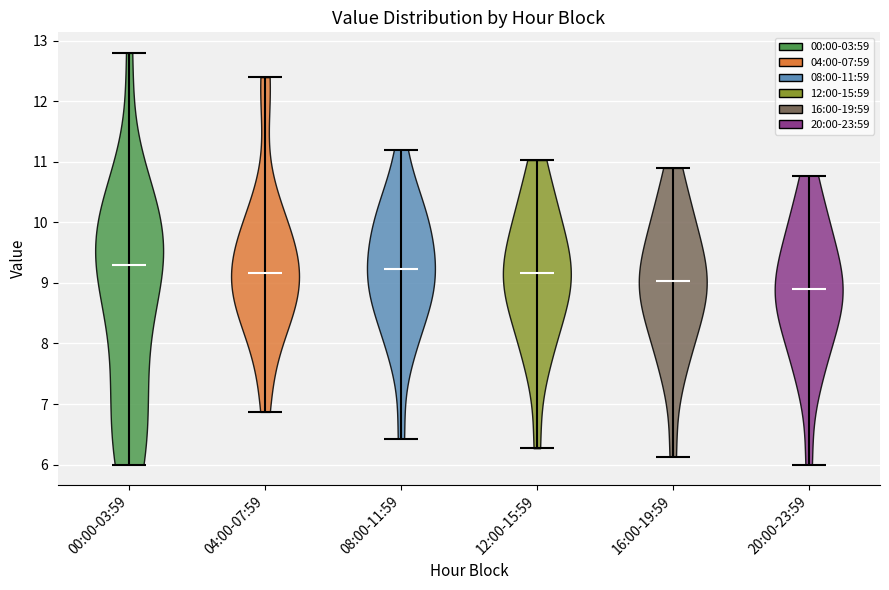

Reading left to right, read every violin against the y-axis: where its median line is, and the lowest and highest points it reaches. The values are not printed on the chart, so give them approximately, as read against the axis.

00:00-03:59: median line 9.3, lowest point 6.0, highest point 12.8
04:00-07:59: median line 9.2, lowest point 6.9, highest point 12.4
08:00-11:59: median line 9.2, lowest point 6.4, highest point 11.2
12:00-15:59: median line 9.2, lowest point 6.3, highest point 11.0
16:00-19:59: median line 9.0, lowest point 6.1, highest point 10.9
20:00-23:59: median line 8.9, lowest point 6.0, highest point 10.8